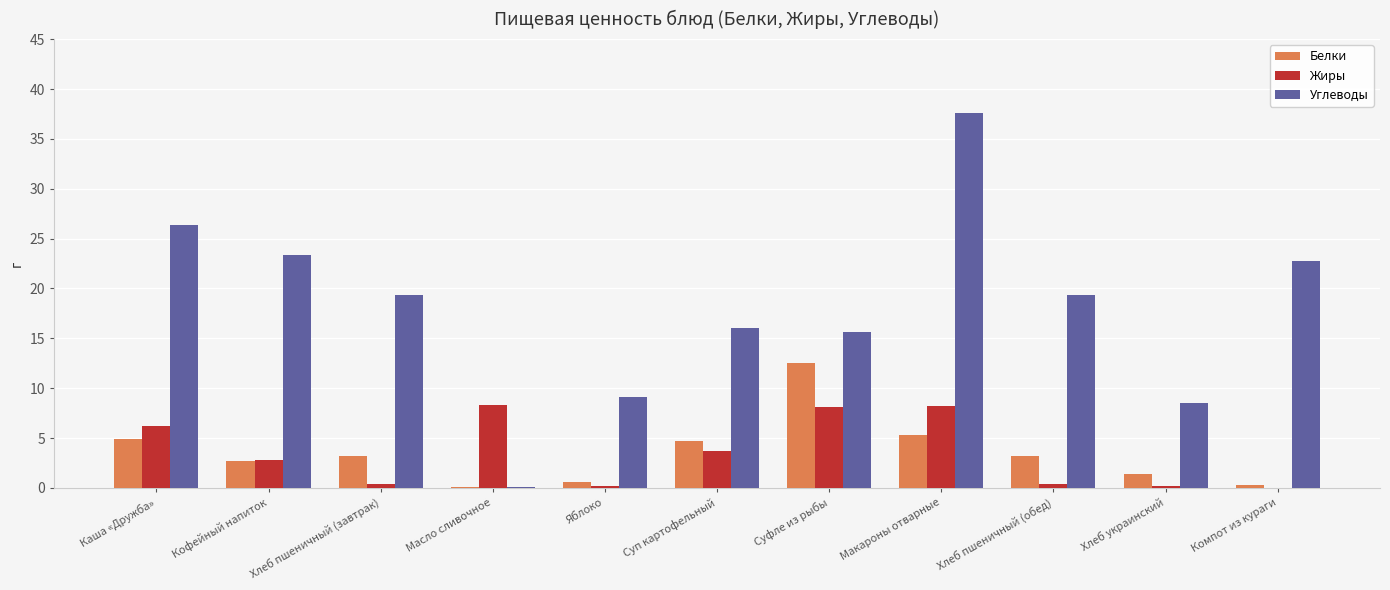

Which category has the highest value across all series?

Макароны отварные